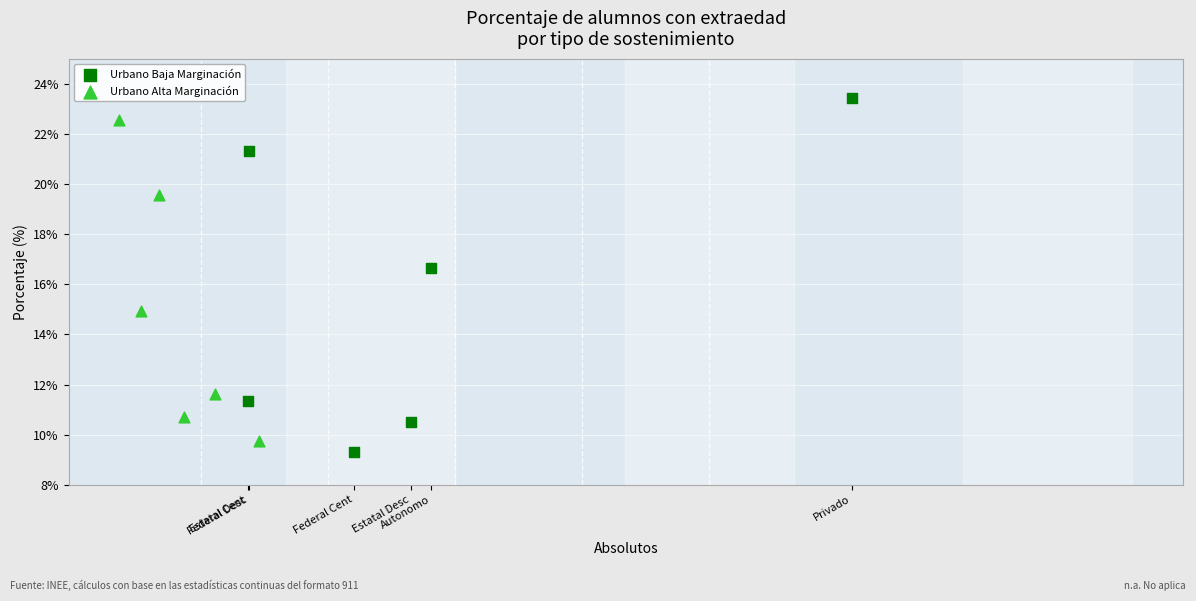

Which series reaches the maximum Y coordinate?

Urbano Baja Marginación